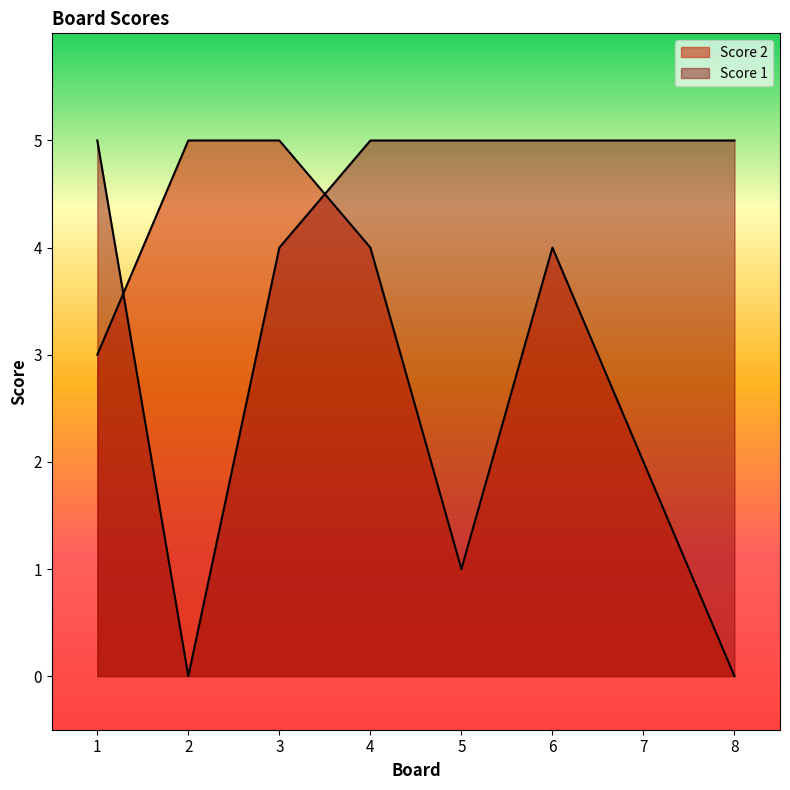

Which has a higher value, 5 or 3?

5